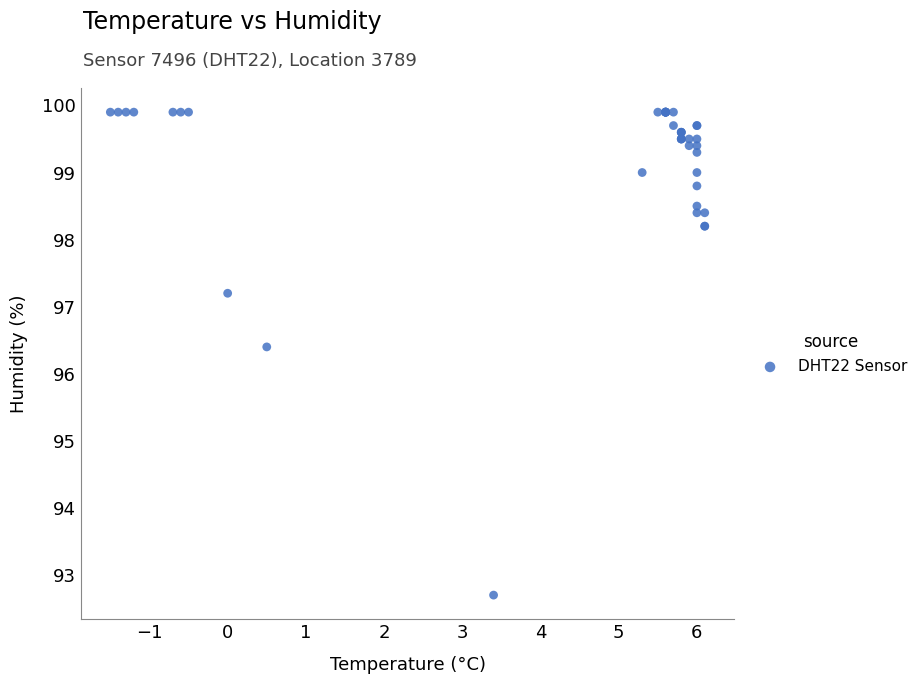

What Y value in the scatter plot is closest to 96?

96.4